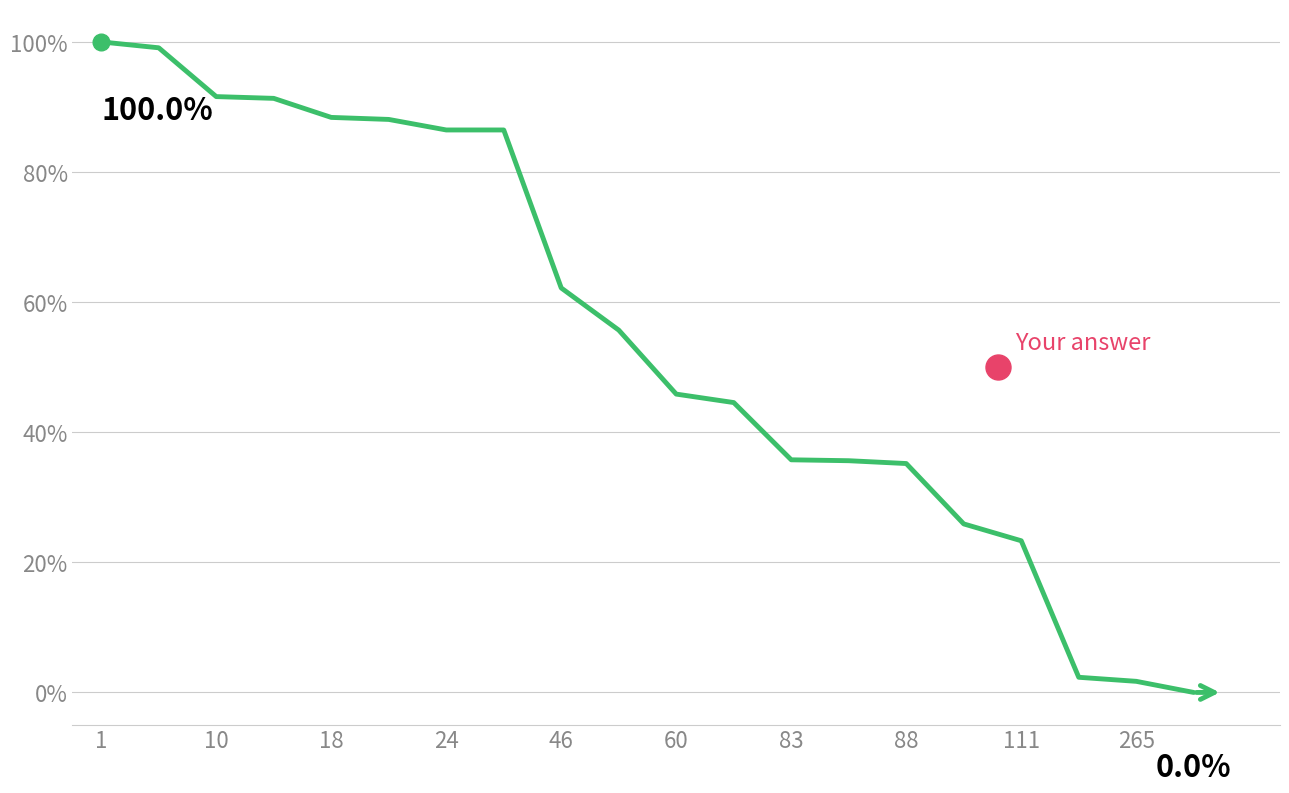

What is the difference between the maximum and minimum values?

100.0